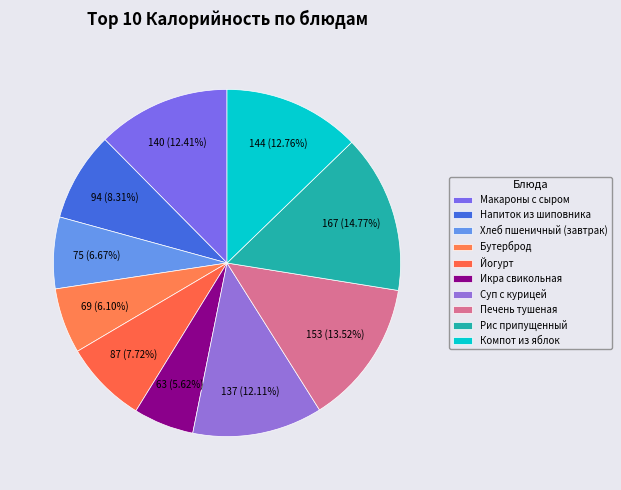

Count the number of slices in the pie.

10